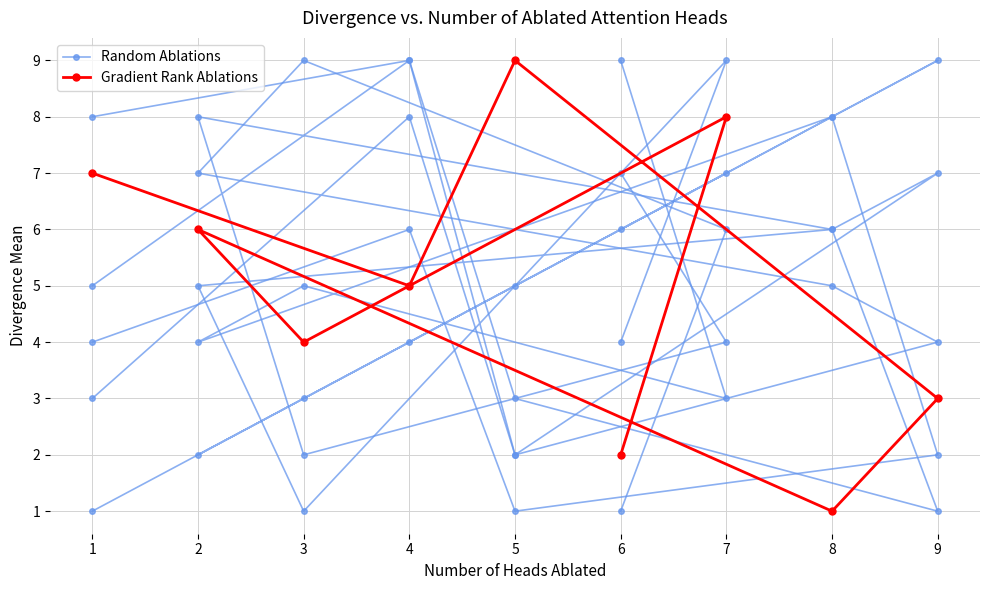

Which has a higher value, 4 or 9?

4